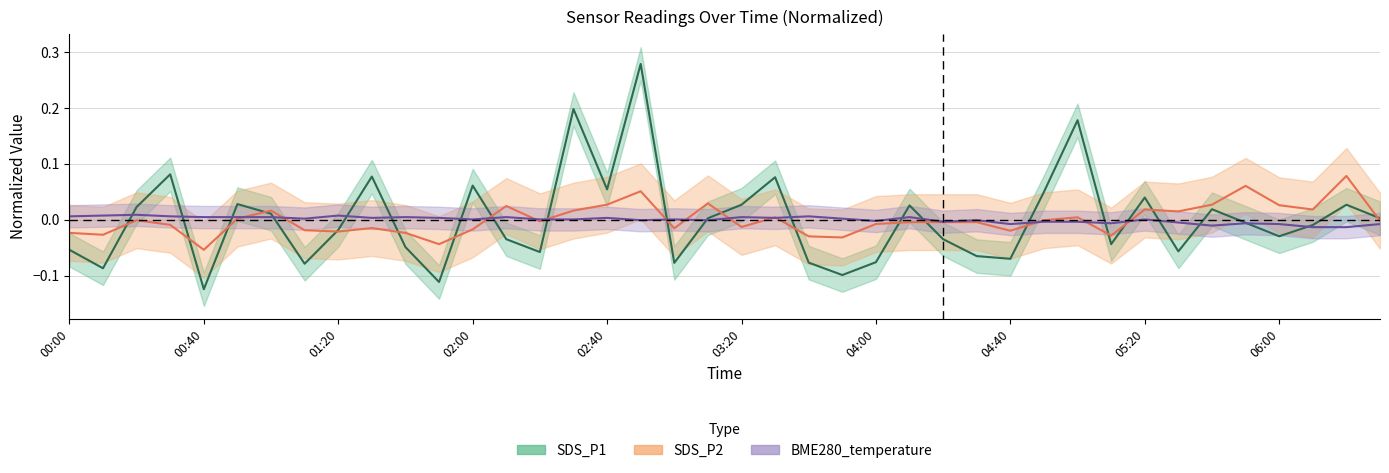

Between 06:00 and 02:40, which is larger?

02:40